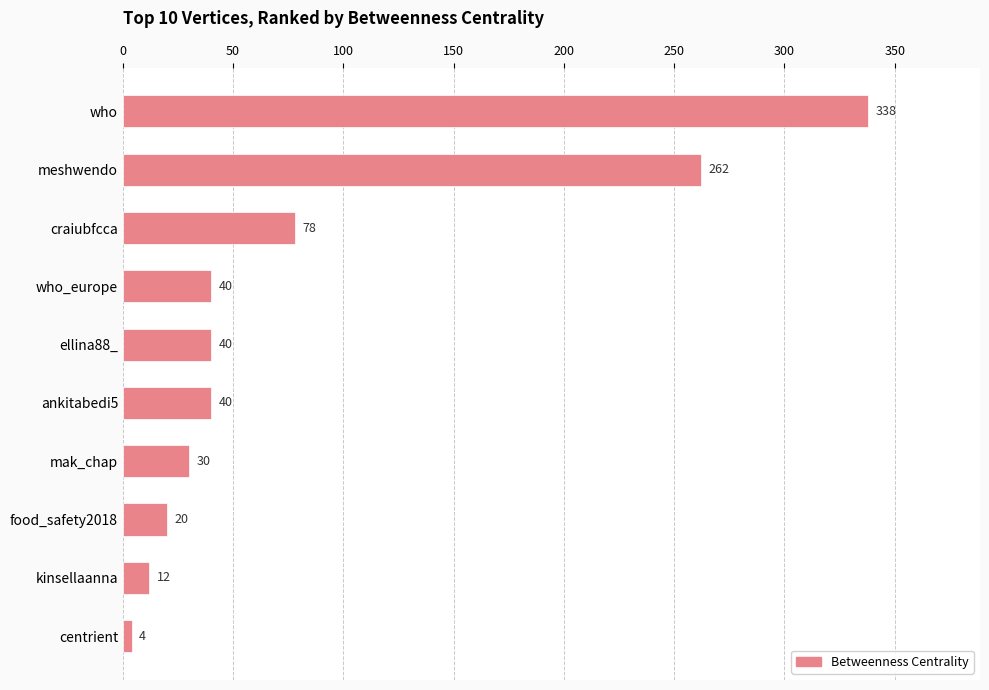

What is the sum of the values at food_safety2018 and craiubfcca?

98